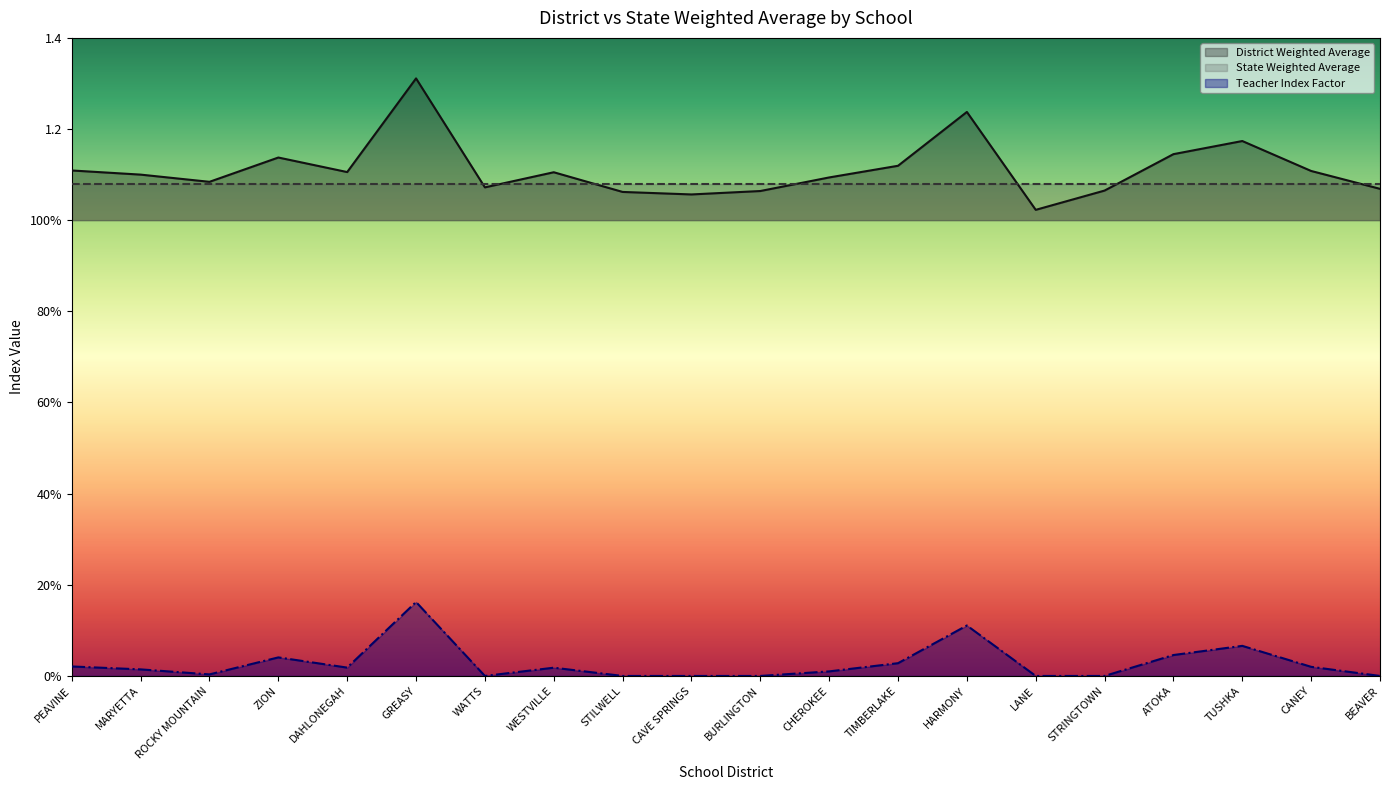

True or false: Teacher Index Factor and District Weighted Average intersect in this chart.

False